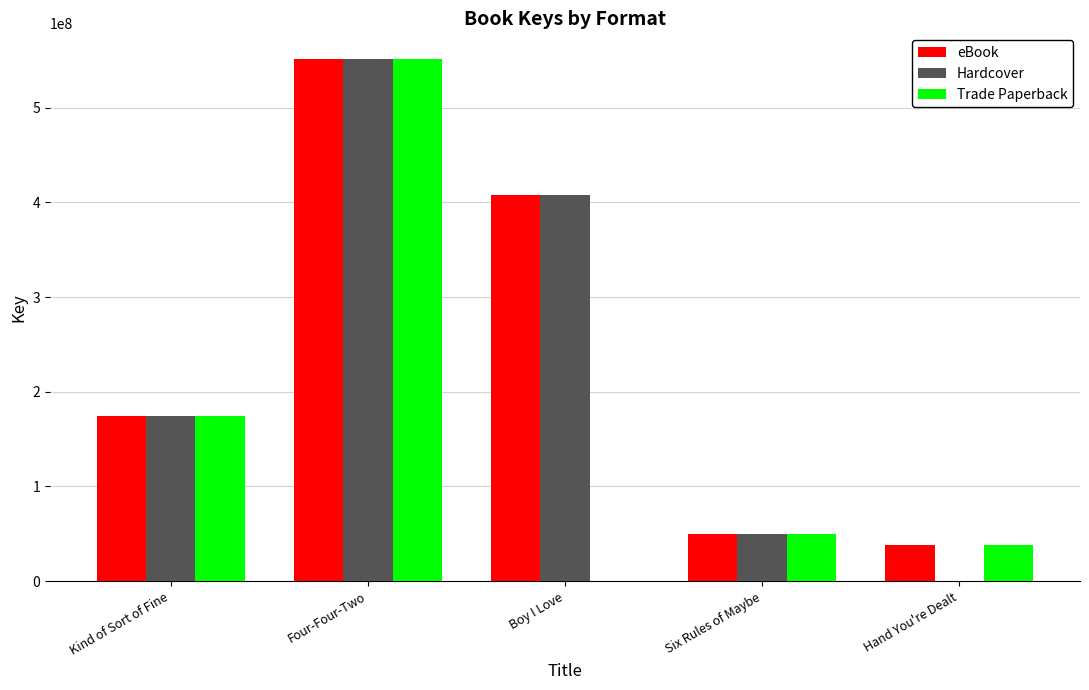

Count the number of categories in the chart.

5